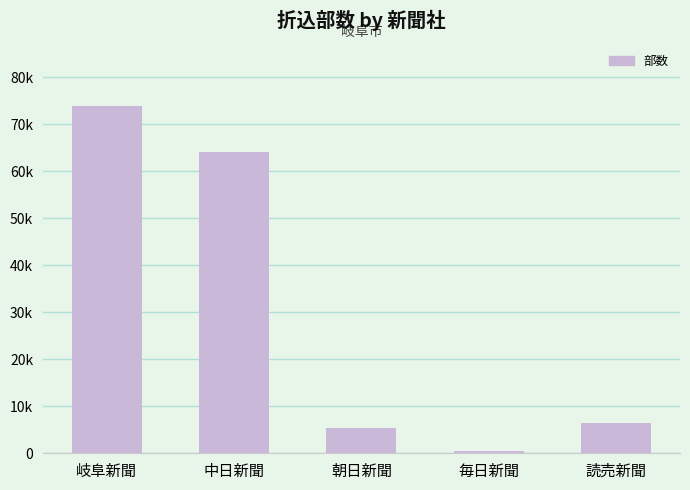

Are the bars horizontal?

No